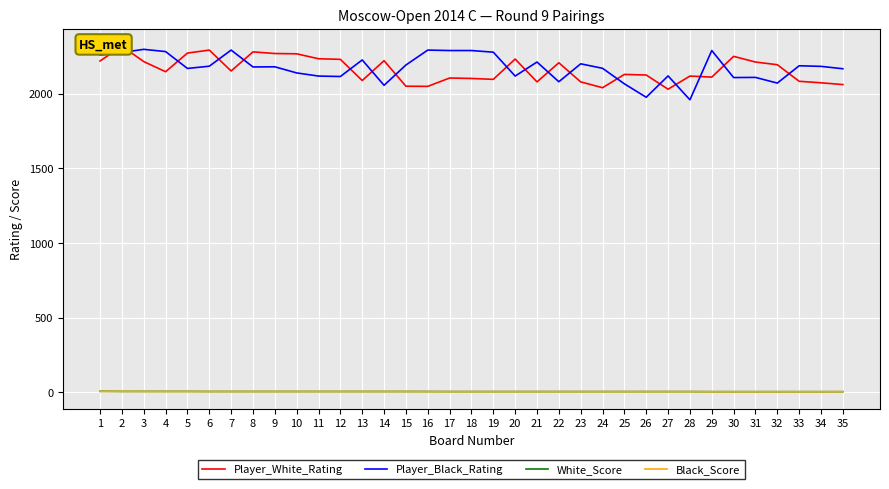

What are all the series names shown in the legend?

Player_White_Rating, Player_Black_Rating, White_Score, Black_Score